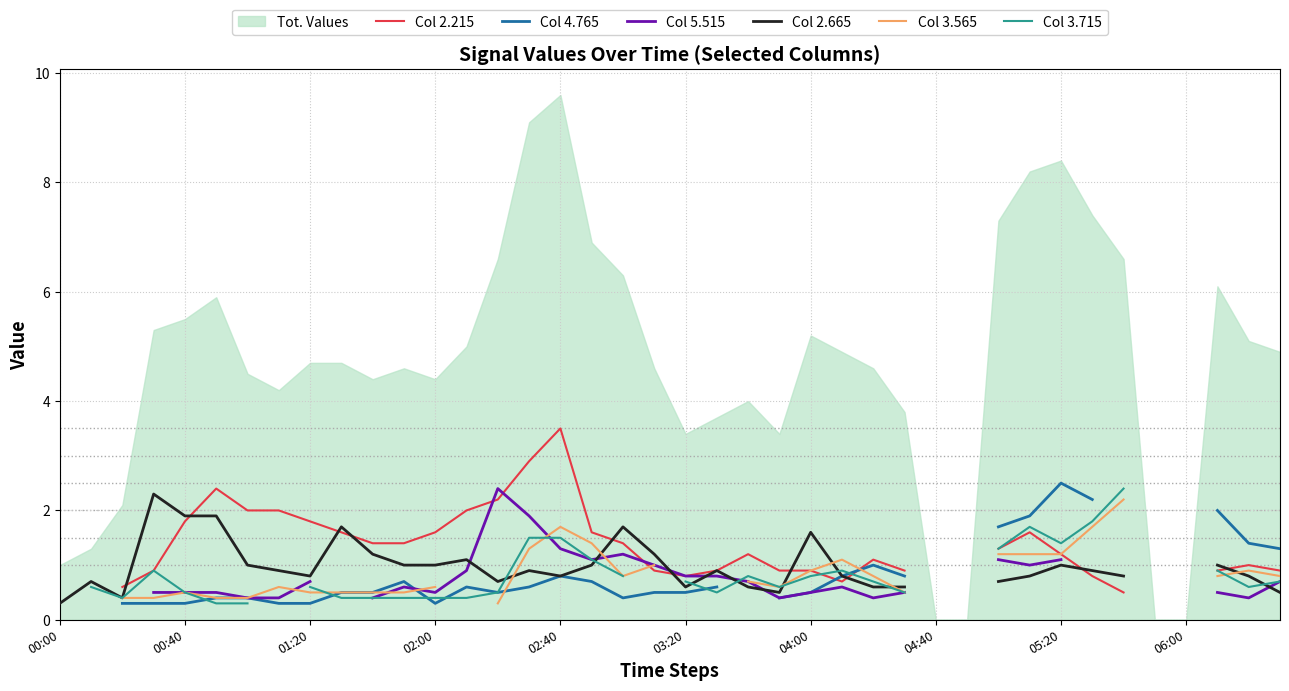

The value of Col 3.565 at 05:20 is 1.2. True or false?

True